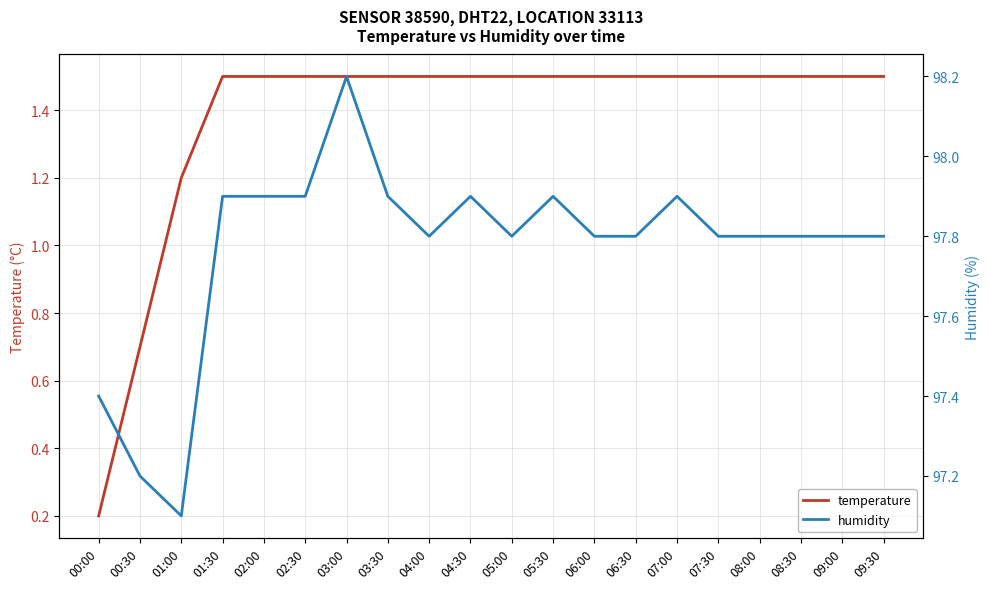

Which category has the lowest value in the humidity series?

01:00